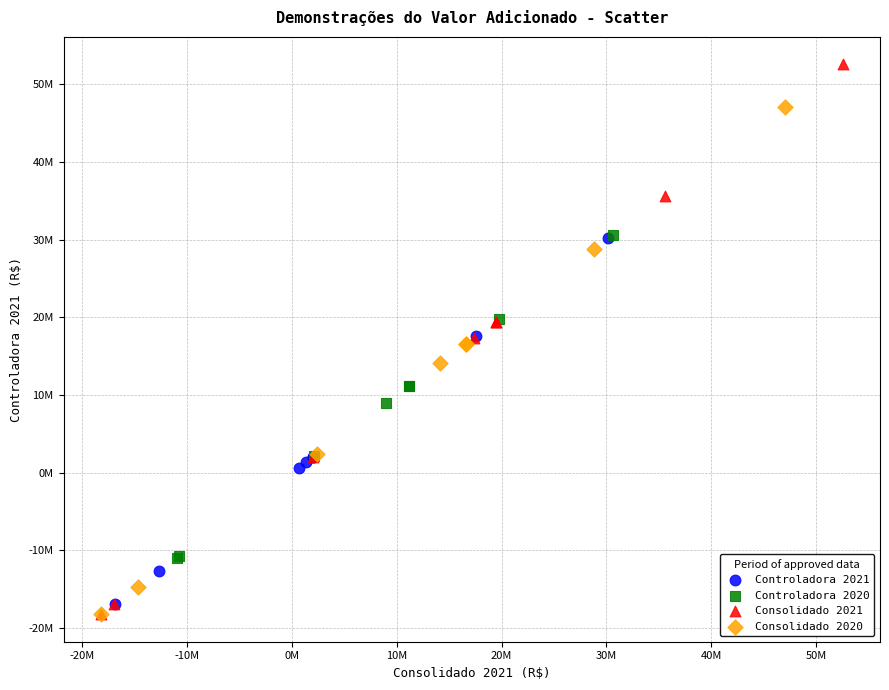

What are all the series names shown in the legend?

Controladora 2021, Controladora 2020, Consolidado 2021, Consolidado 2020